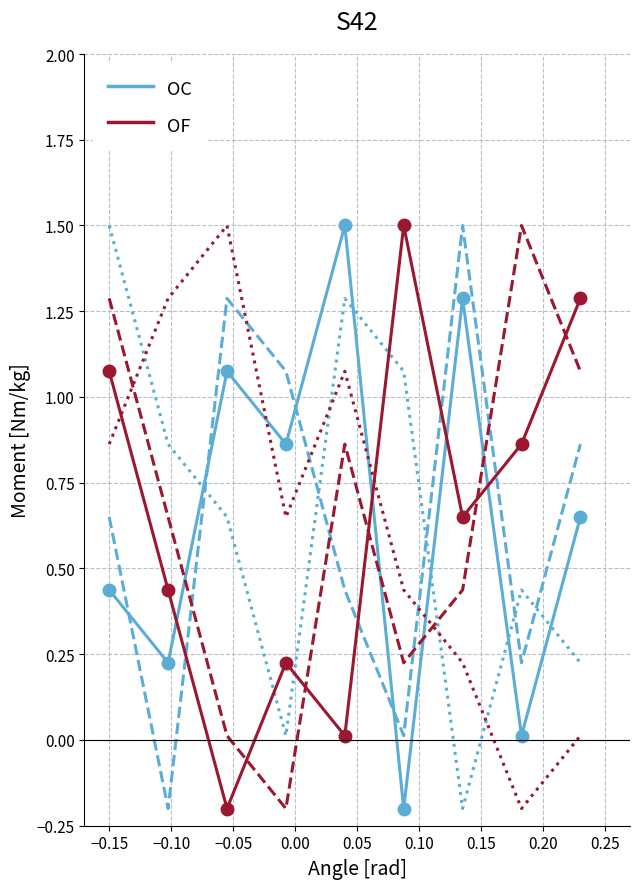

At 0.20, list the series in order from largest to smallest.

OF, OC